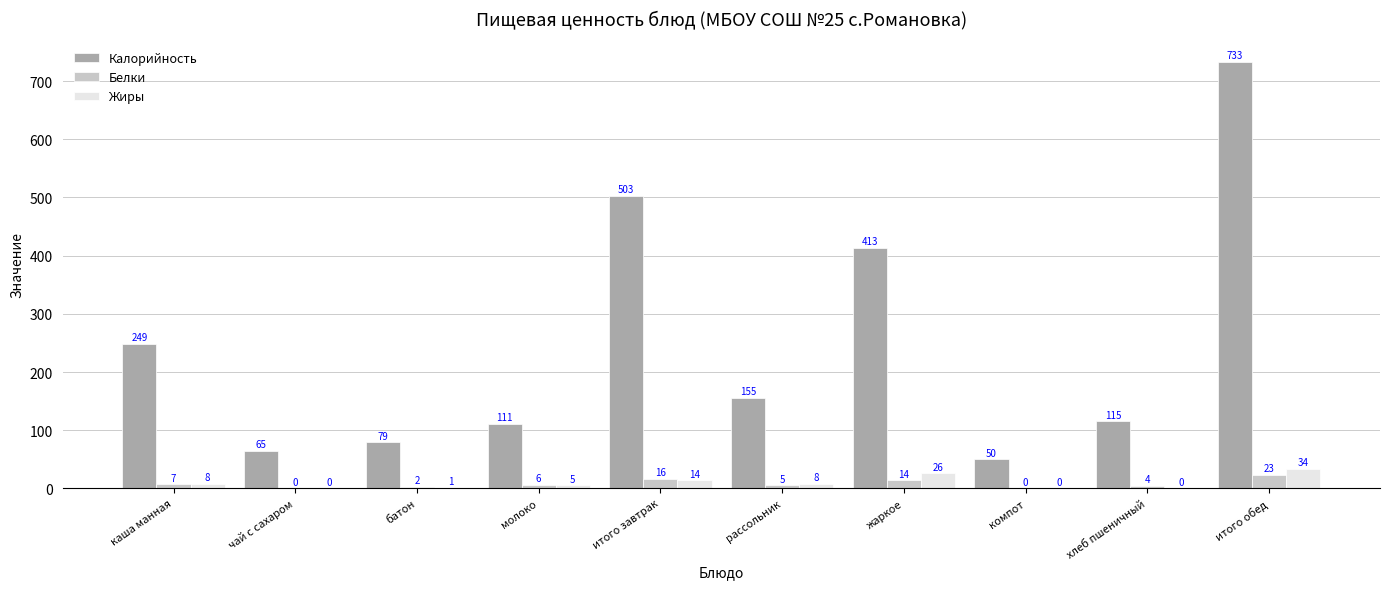

Which series changed the most between итого завтрак and компот?

Калорийность